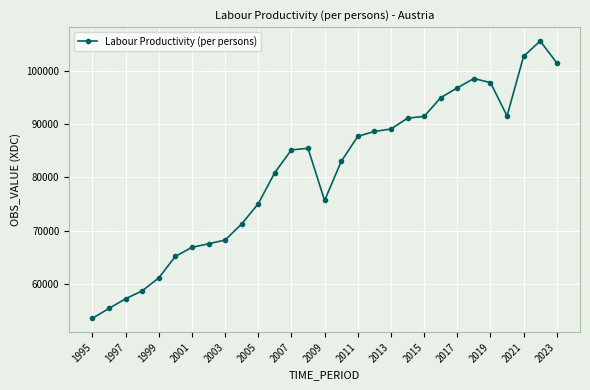

True or false: the data has more than 1 interior local peaks.

True